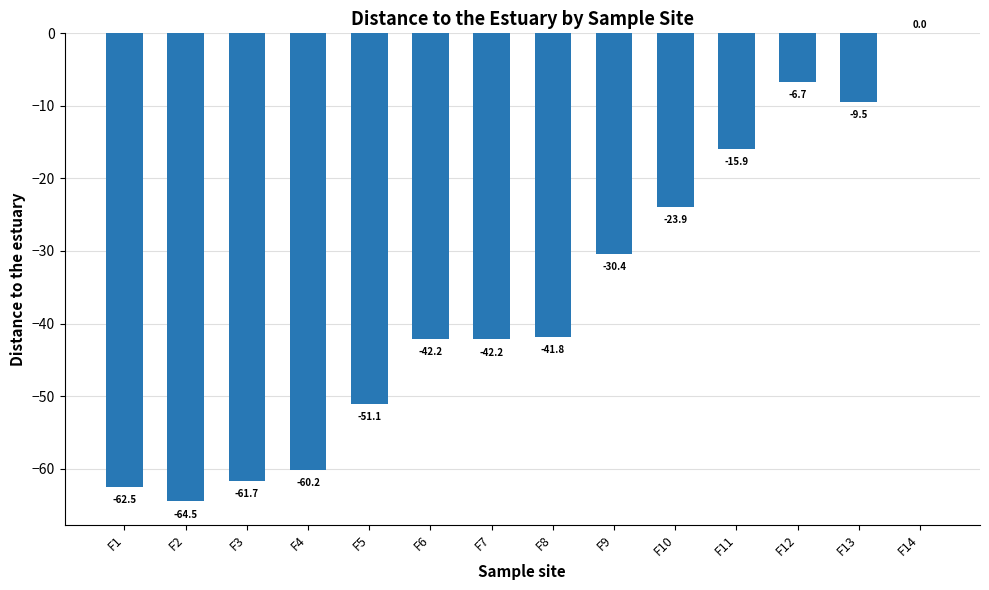

At which category does the chart reach its peak across all series?

F14